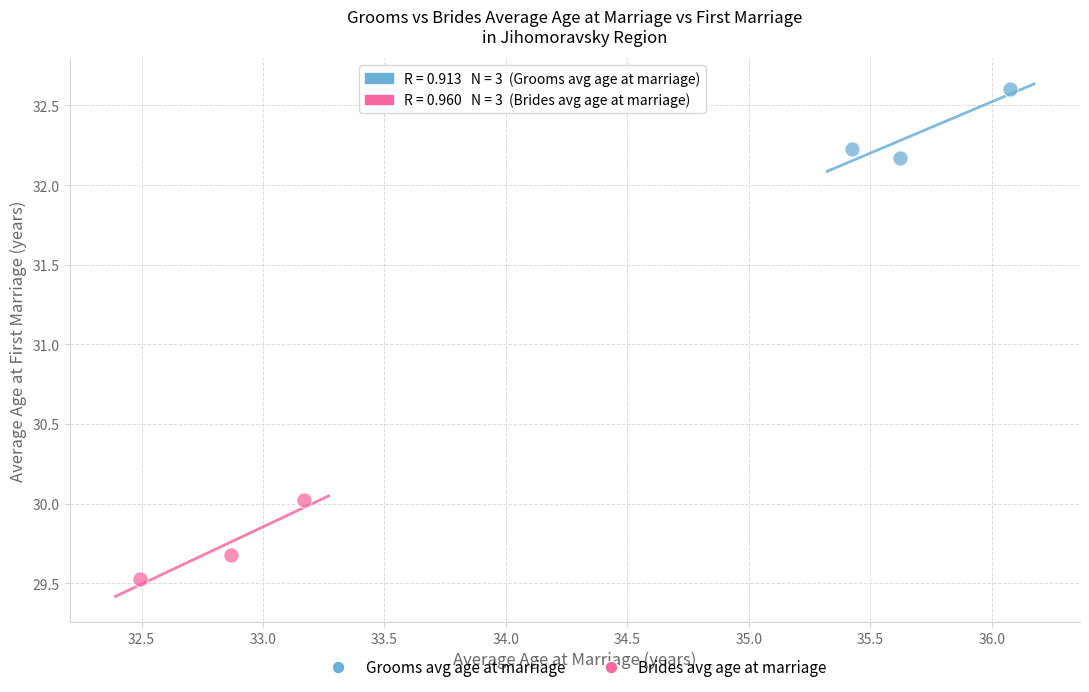

Which series contains the lowest Y value?

Brides avg age at marriage